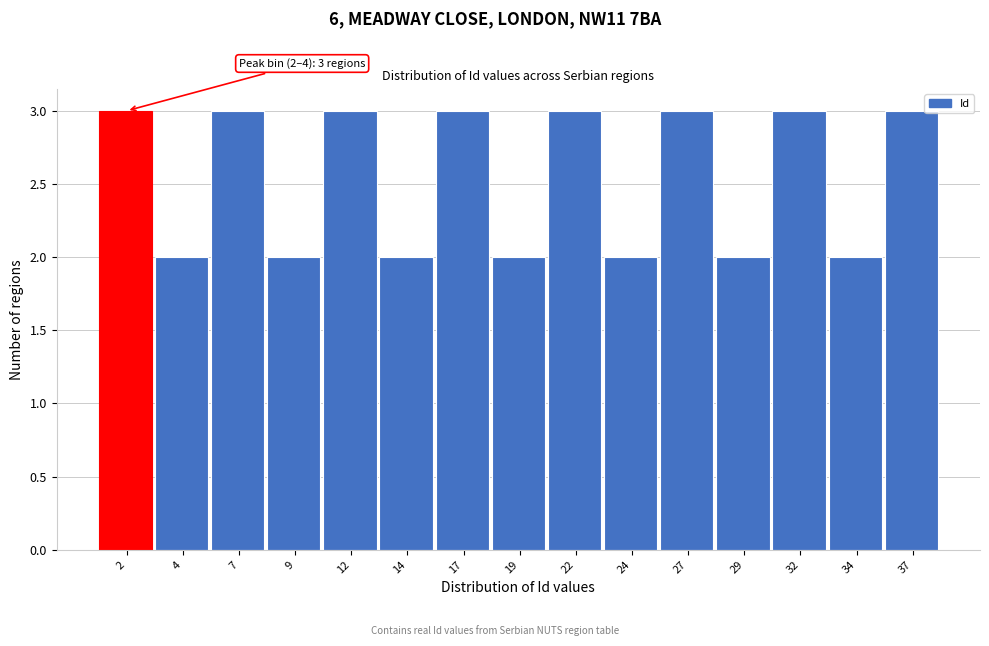

Reading right to left, list all the values displayed in this chart.

3	2	3	2	3	2	3	2	3	2	3	2	3	2	3